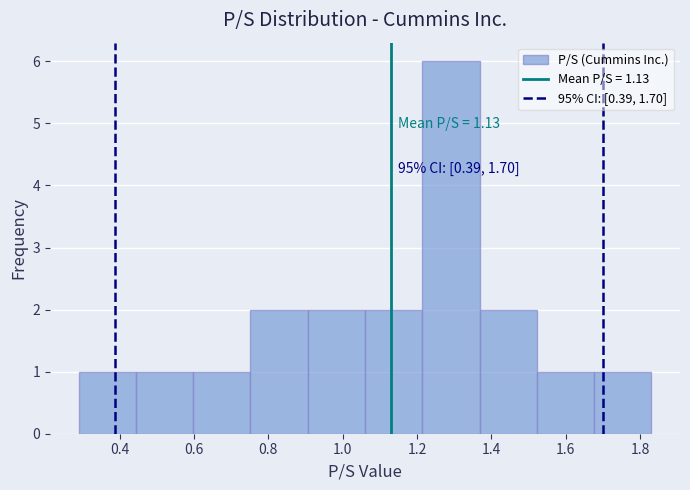

Which range on the x-axis has the tallest bar?

1.214 to 1.368